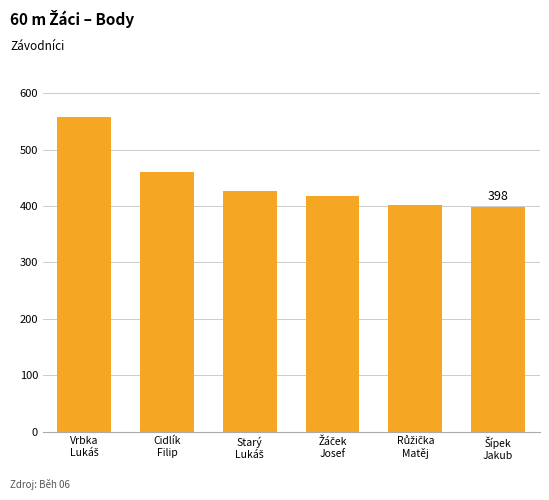

What is the average value?

443